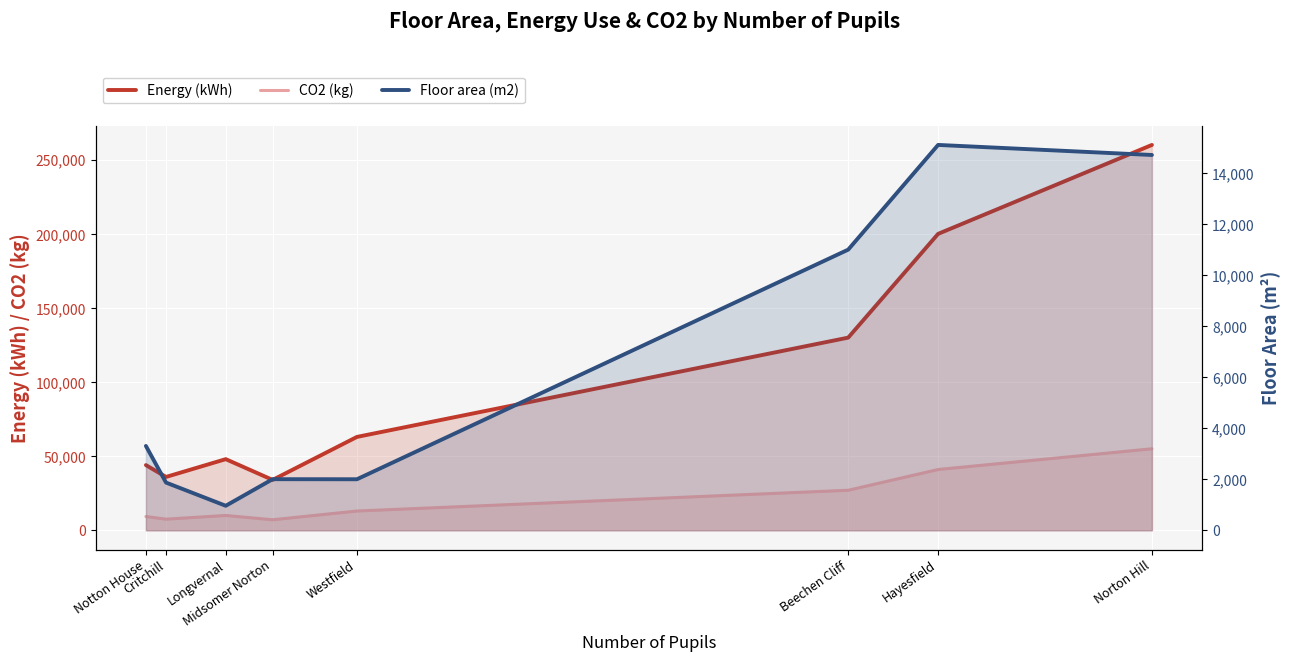

Which series has the widest spread of values?

Energy (kWh)